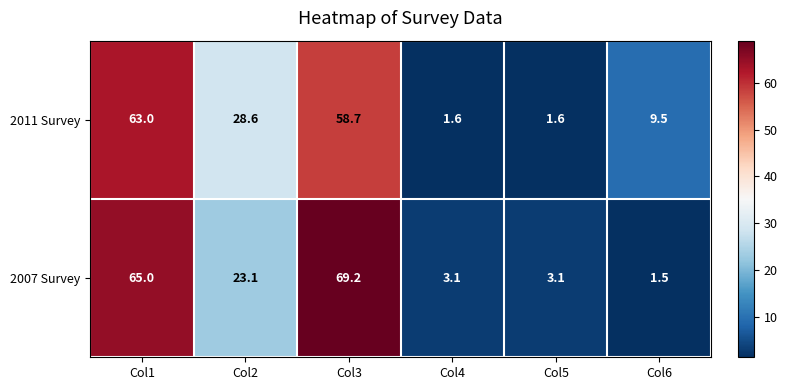

The value of 2011 Survey at Col2 is 49.3. True or false?

False